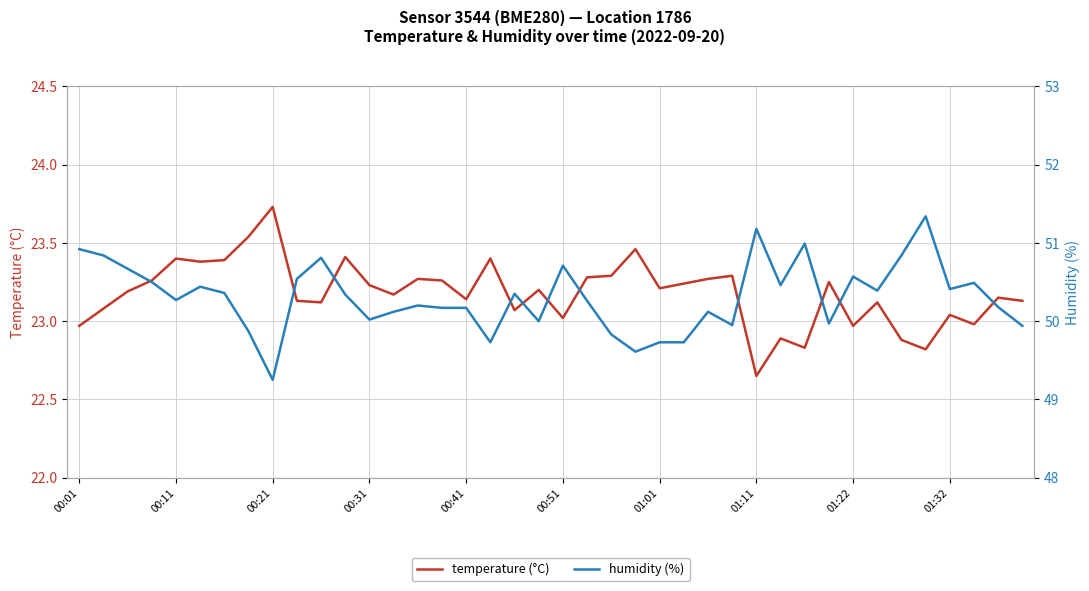

Where is humidity nearest to the value 50?

19